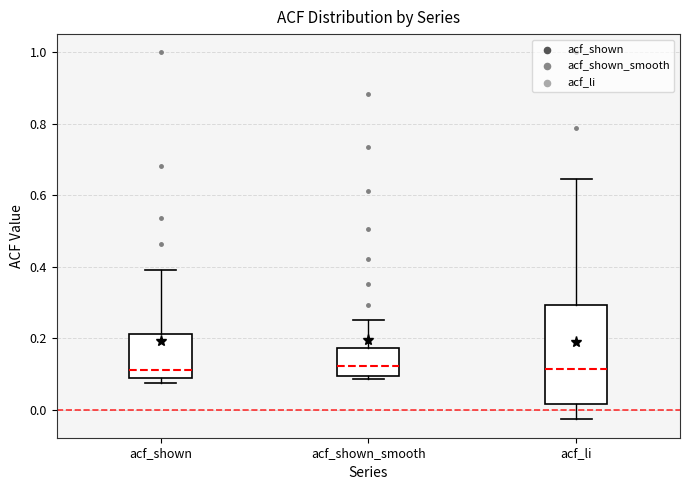

Where does the upper whisker of the box for acf_li end on the y-axis? The values are not printed on the chart, so give them approximately, as read against the axis.

0.64